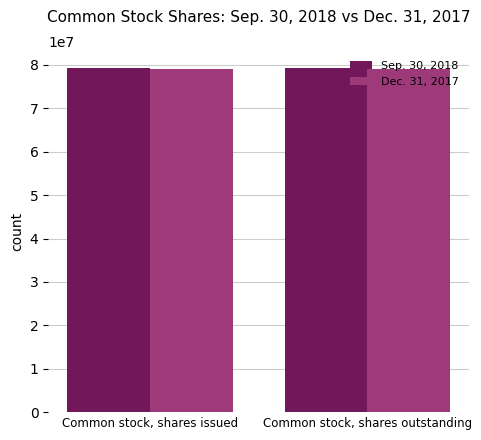

What is the maximum value shown in the chart?

79226083